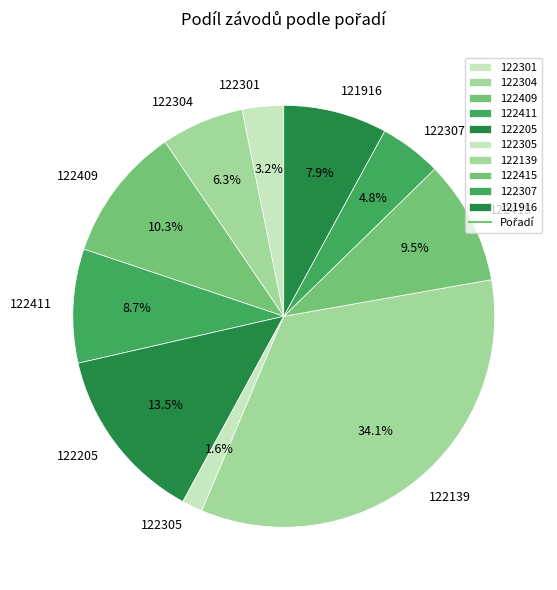

True or false: 122409 accounts for 10% of the total.

True